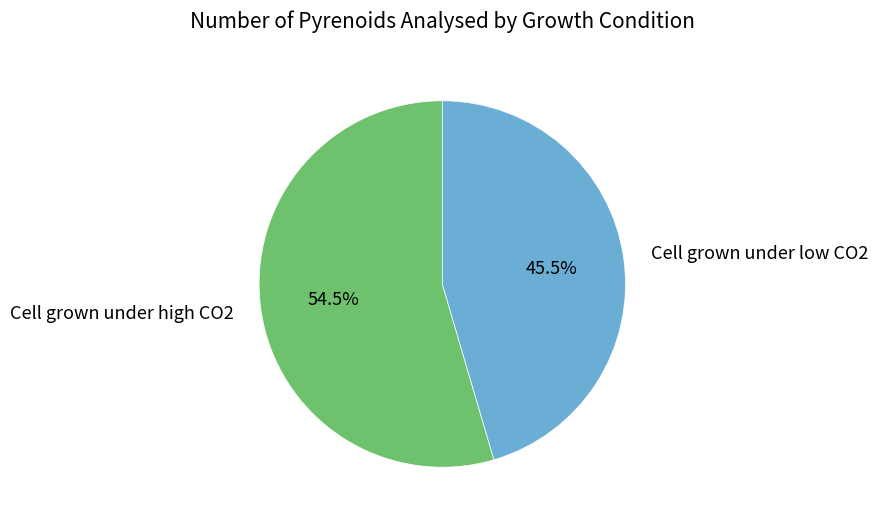

Which has a higher value, Cell grown under low CO2 or Cell grown under high CO2?

Cell grown under high CO2